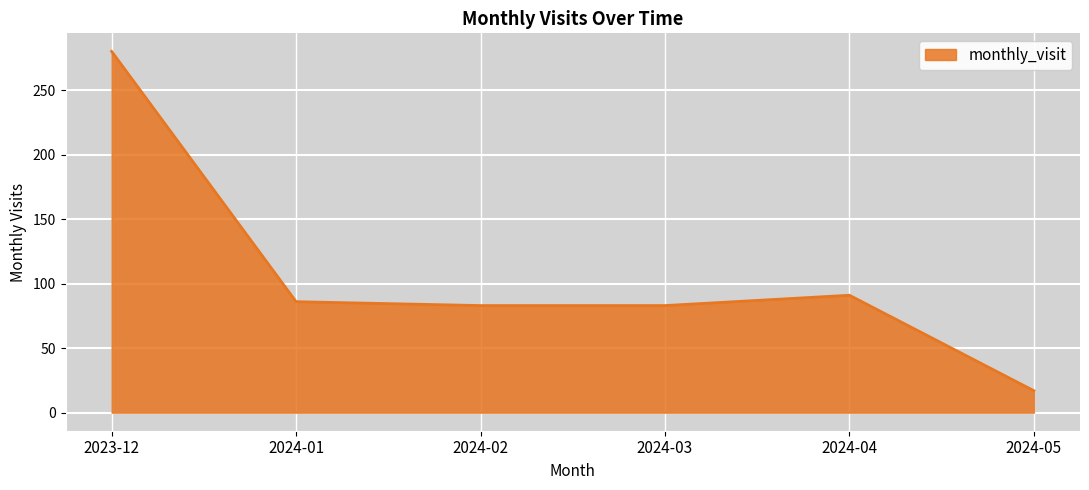

What is the change in value from 2023-12 to 2024-02?

-197